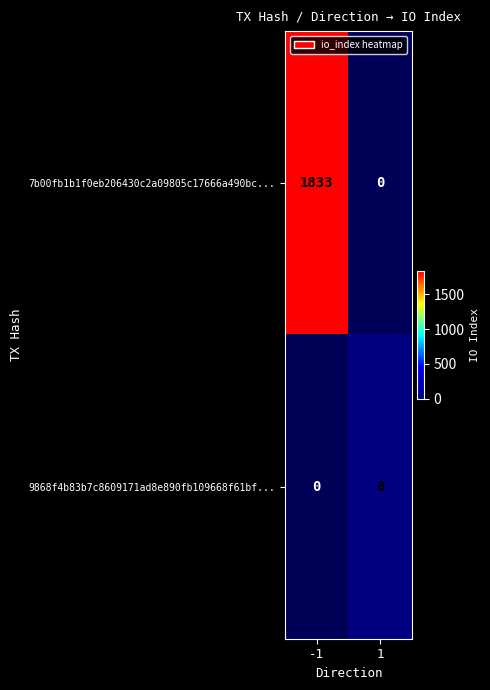

The 7b00fb1b1f0eb206430c2a09805c17666a490bc... series shows 2798 at -1. True or false?

False